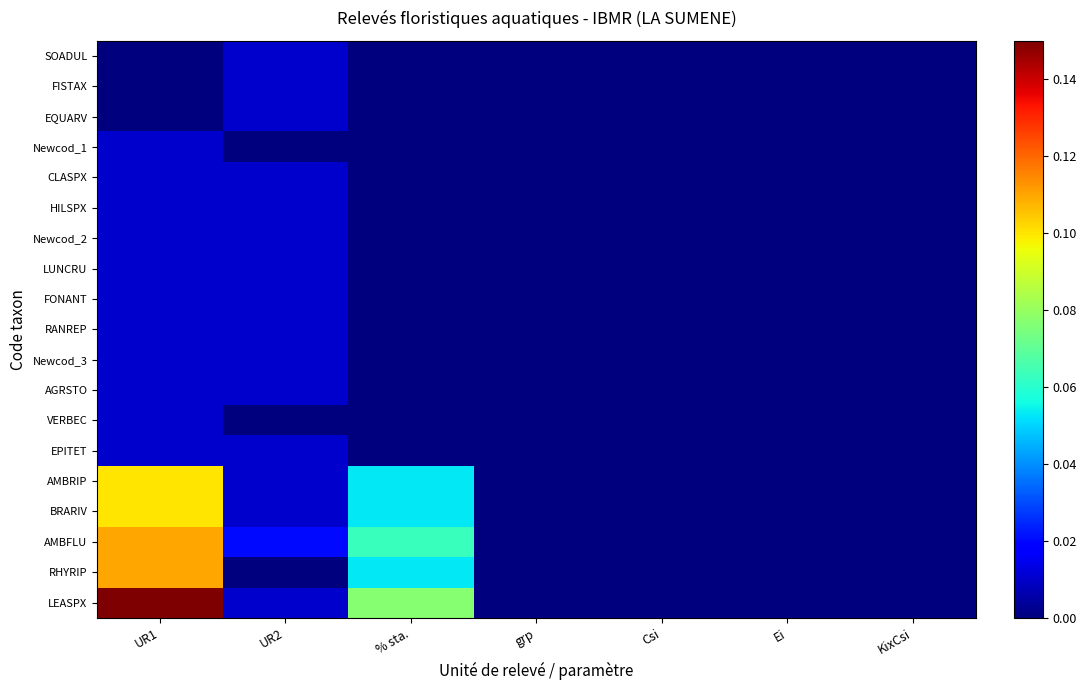

How many series are shown in this chart?

19